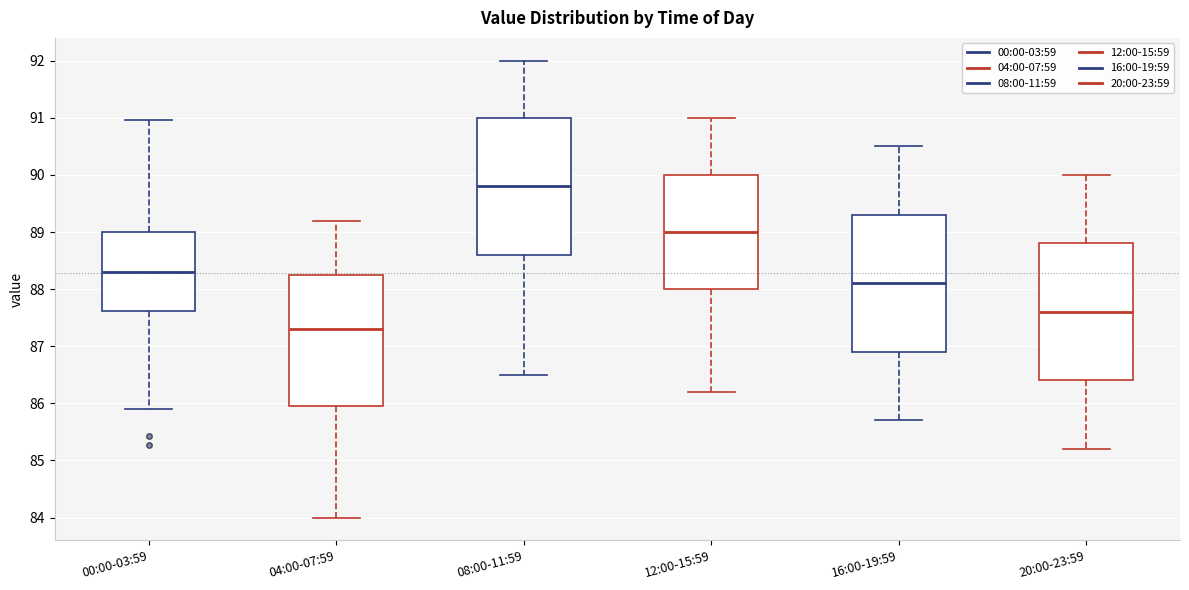

Reading left to right, read every box against the y-axis: the position of its median line, the range the box covers, and the ends of its whiskers. The values are not printed on the chart, so give them approximately, as read against the axis.

00:00-03:59: median 88.3, box 87.6 to 89.0, whiskers 85.9 to 91.0
04:00-07:59: median 87.3, box 86.0 to 88.3, whiskers 84.0 to 89.2
08:00-11:59: median 89.8, box 88.6 to 91.0, whiskers 86.5 to 92.0
12:00-15:59: median 89.0, box 88.0 to 90.0, whiskers 86.2 to 91.0
16:00-19:59: median 88.1, box 86.9 to 89.3, whiskers 85.7 to 90.5
20:00-23:59: median 87.6, box 86.4 to 88.8, whiskers 85.2 to 90.0